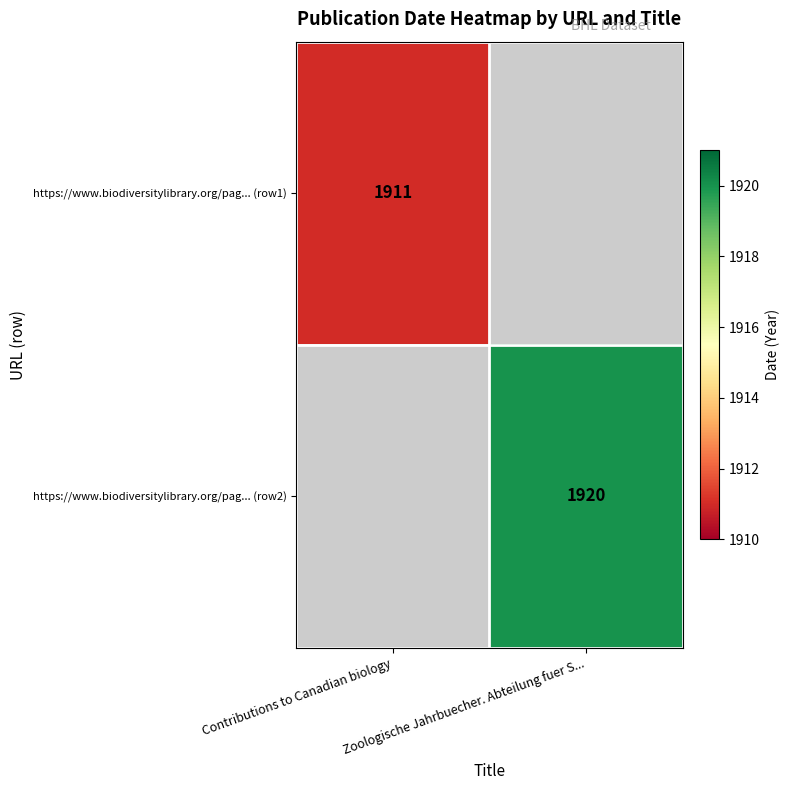

The https://www.biodiversitylibrary.org/pag... (row2) series shows 2691 at Zoologische Jahrbuecher. Abteilung fuer S.... True or false?

False